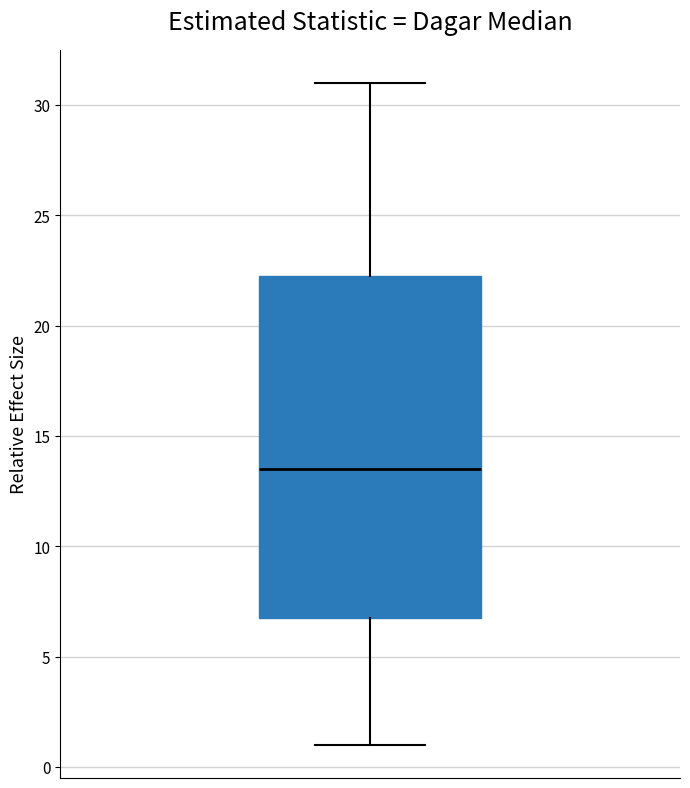

Transcribe this box plot: give where the median line is, the range the box spans, and where the two whiskers end, as read against the y-axis. The values are not printed on the chart, so give them approximately, as read against the axis.

median 13.5, box 7.0 to 22.5, whiskers 1.0 to 31.0